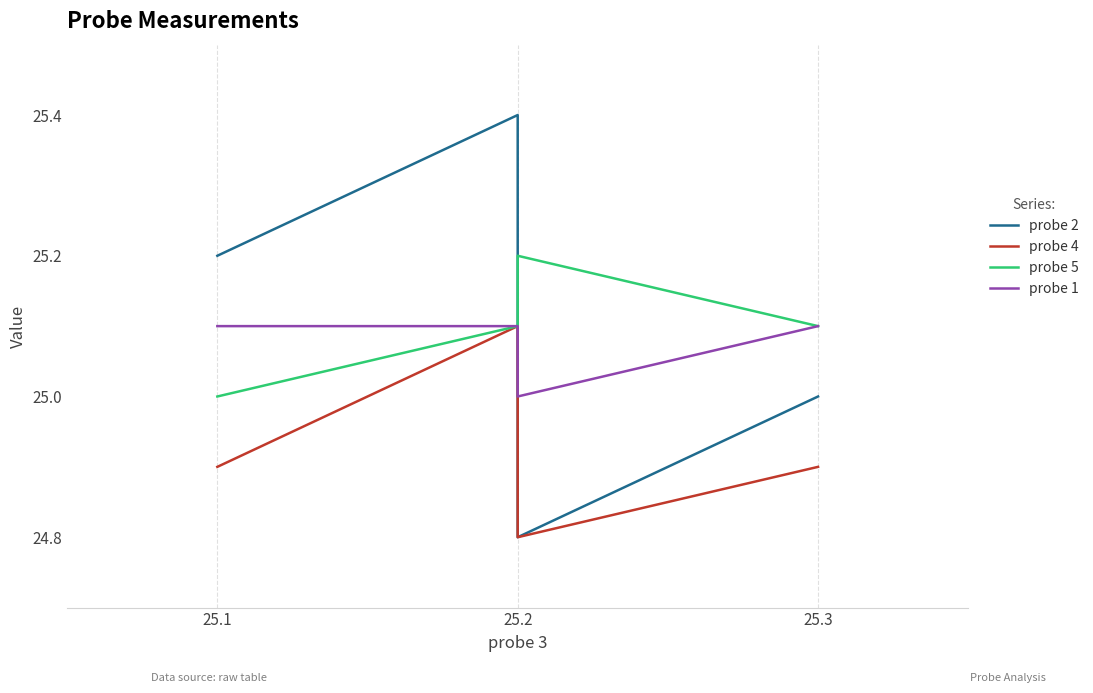

True or false: probe 1 and probe 4 cross at least once.

False